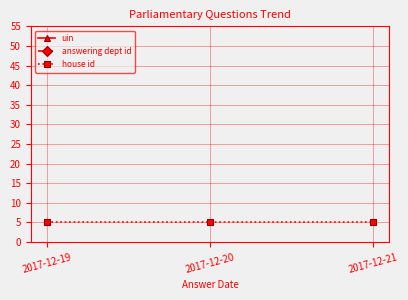

What is the sum of all answering dept id values?

300.0